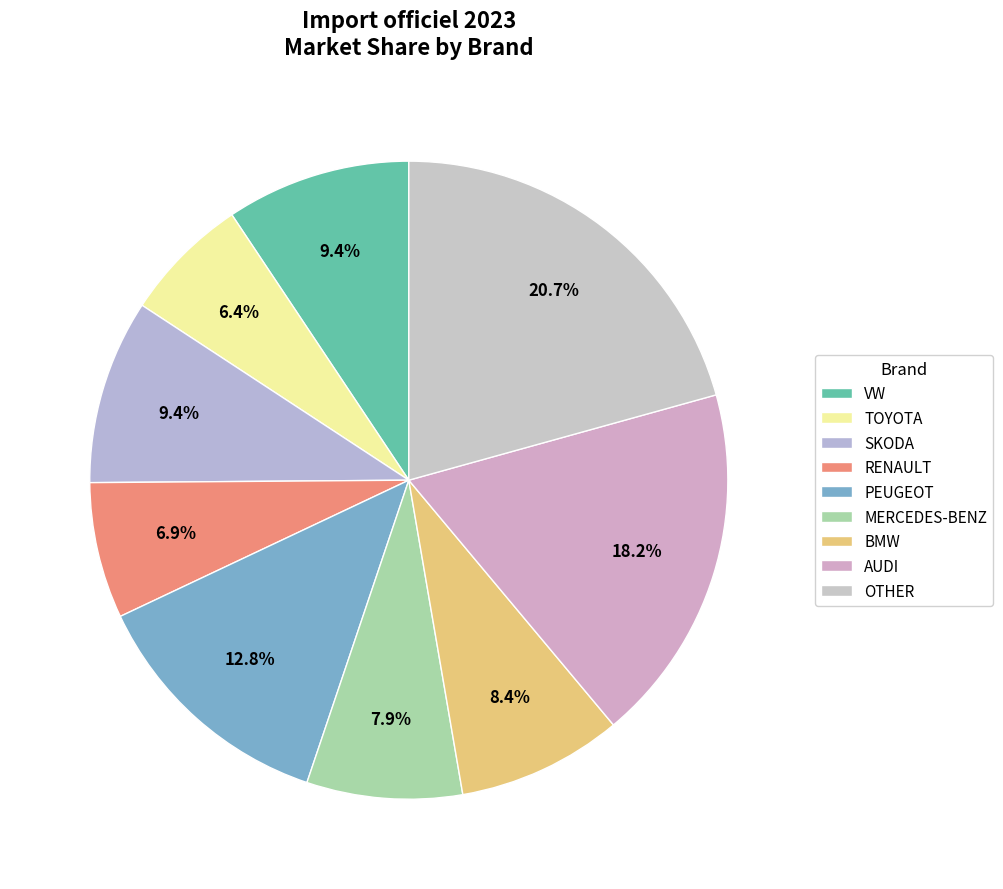

To the nearest percent, what is the difference between the largest and smallest slice percentages?

14%